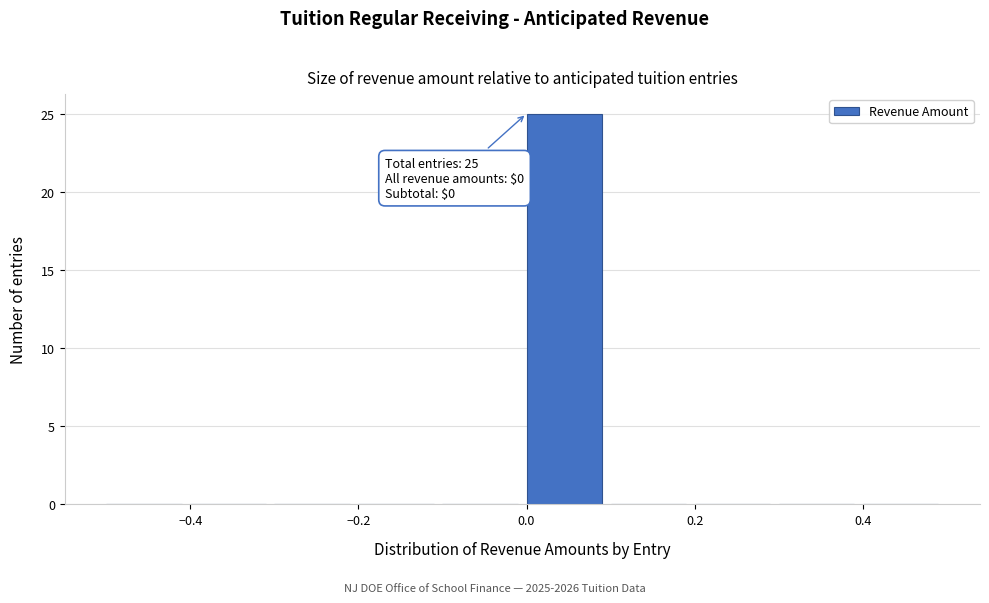

Over which range of the x-axis is the bar tallest?

0.0 to 0.1